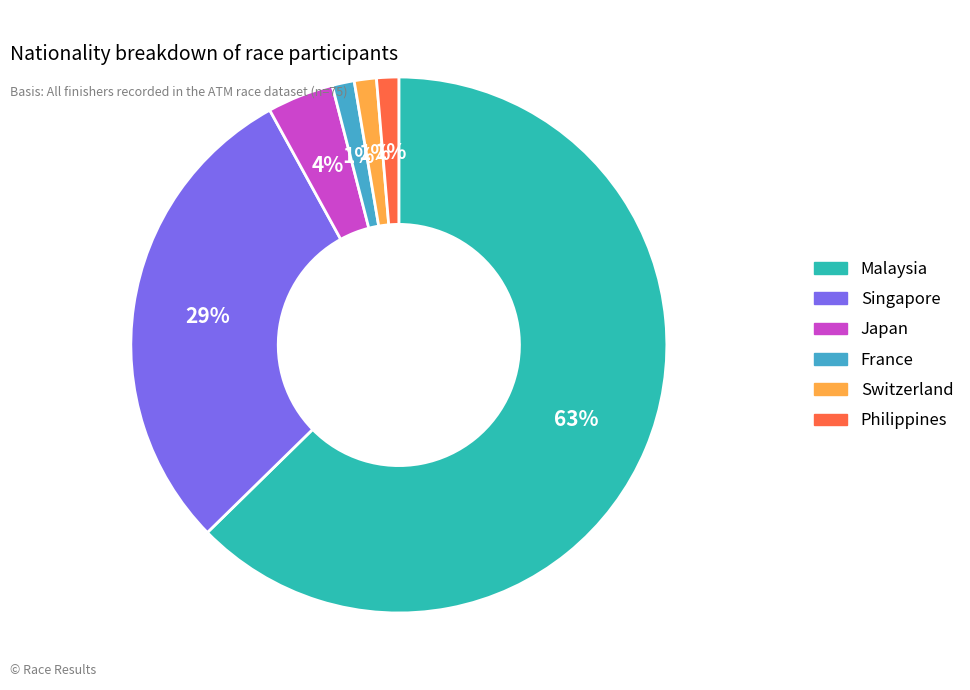

Is it true that Malaysia is 71% of the pie?

False